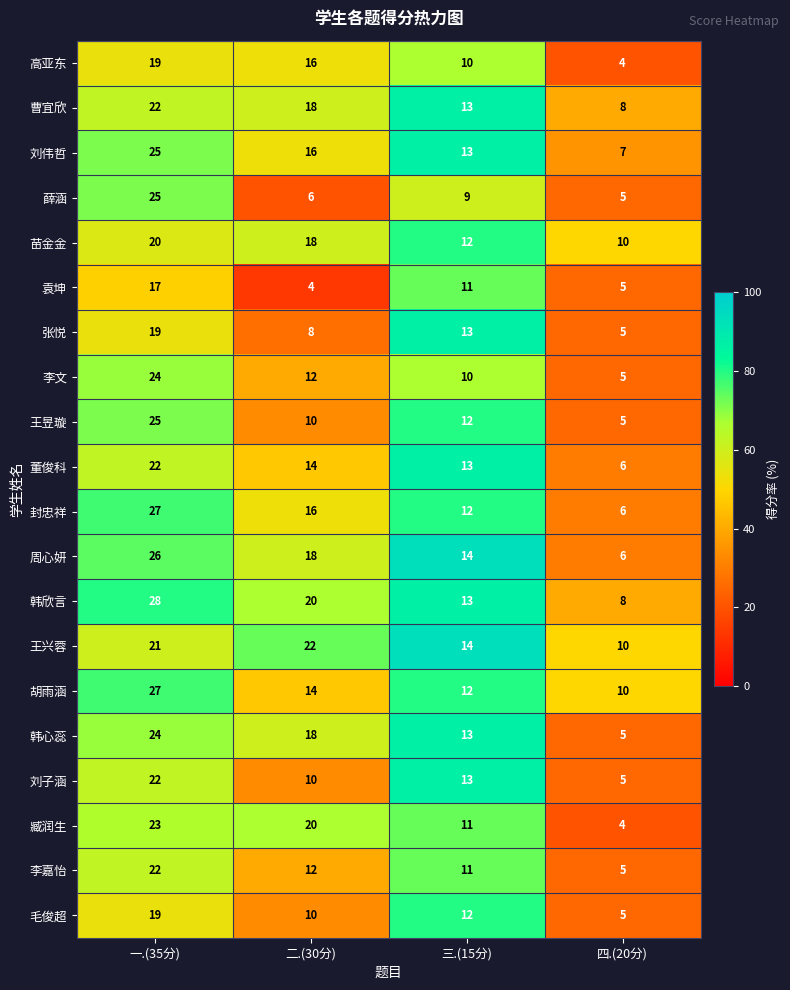

What is the difference between the highest and lowest values at 二.(30分)?

18